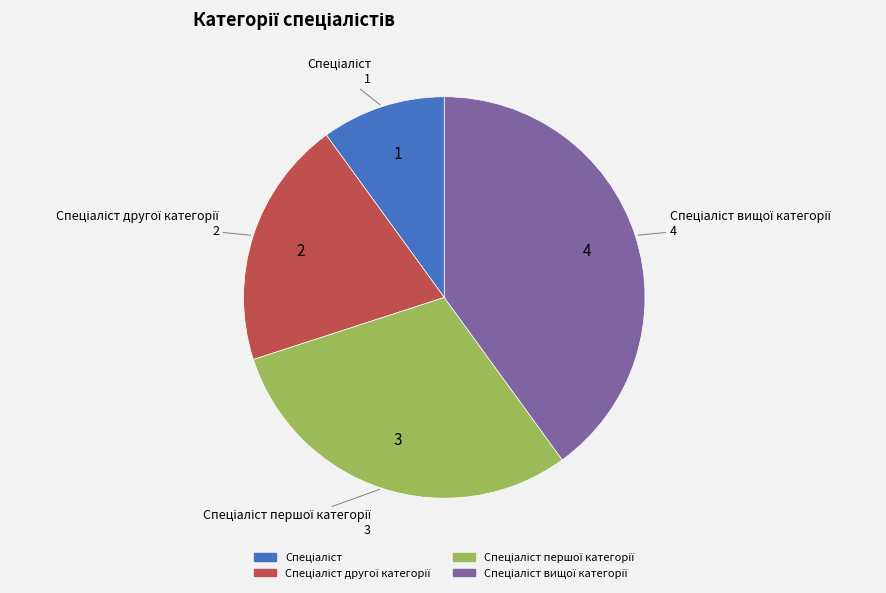

Is there any slice that represents more than half of the pie?

No